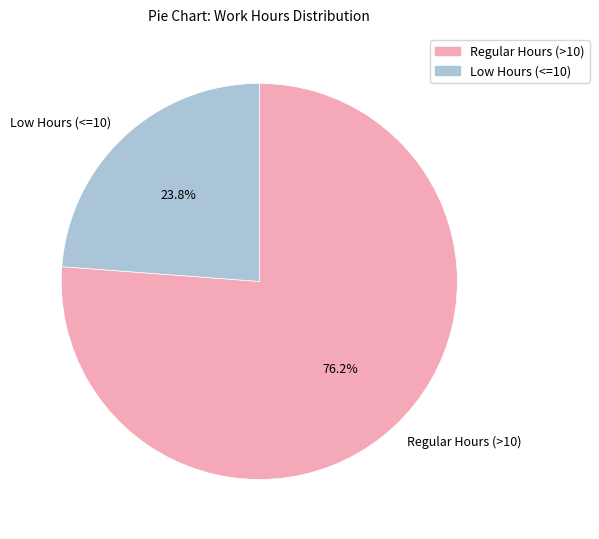

To the nearest percent, what is the difference between the largest and smallest slice percentages?

52%